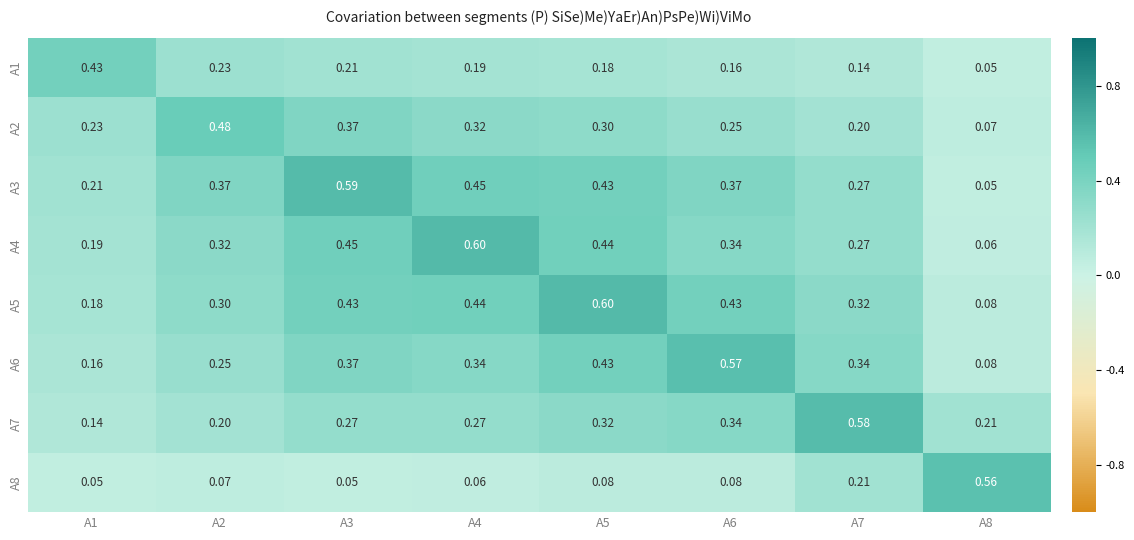

Is the value of A2 at A4 greater than the value of A4 at A1?

Yes